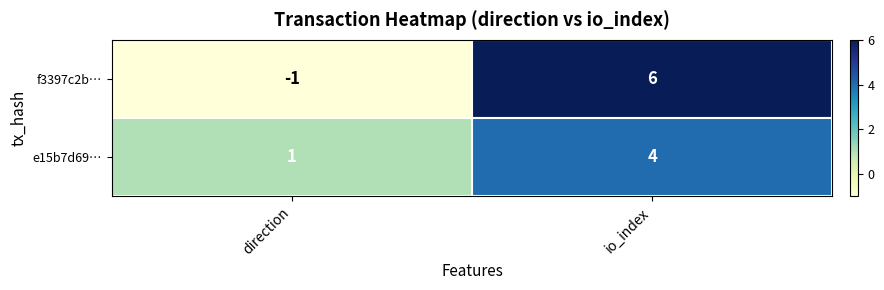

What is the sum of all e15b7d69… values?

5